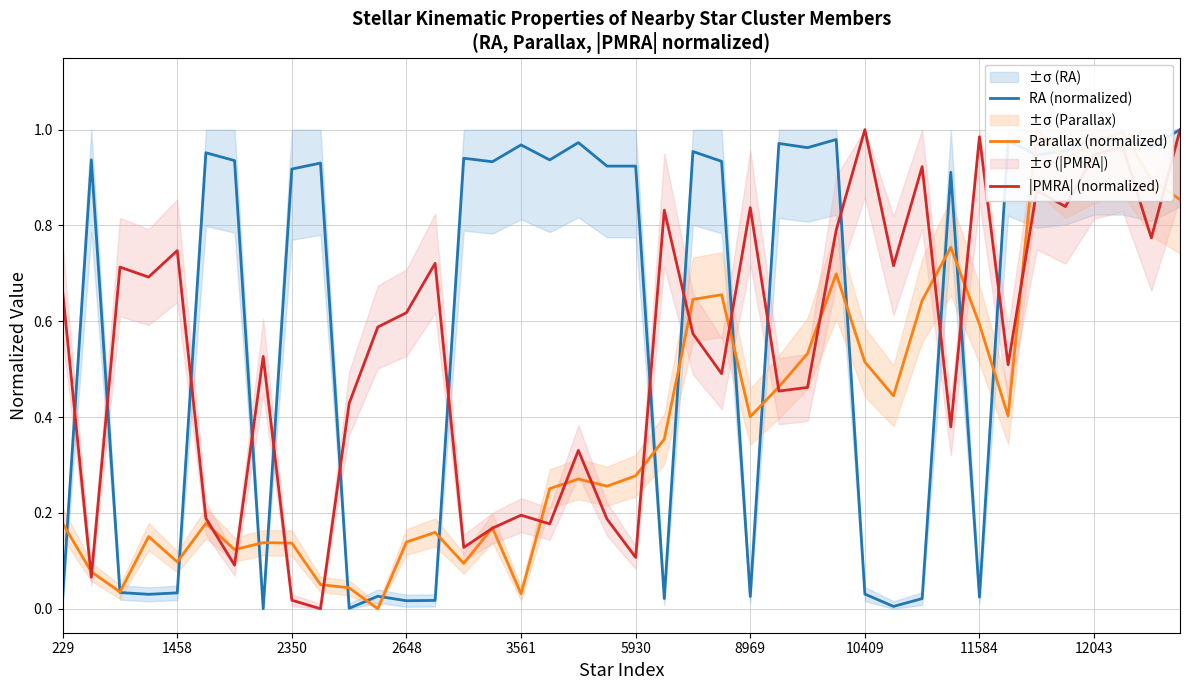

At how many categories does at least one series exceed 0?

40